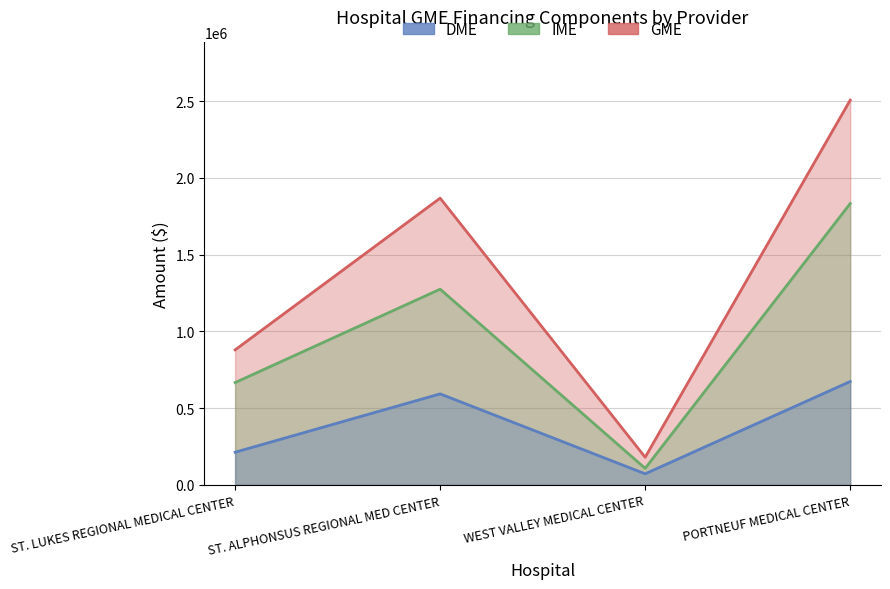

True or false: GME and IME intersect in this chart.

False